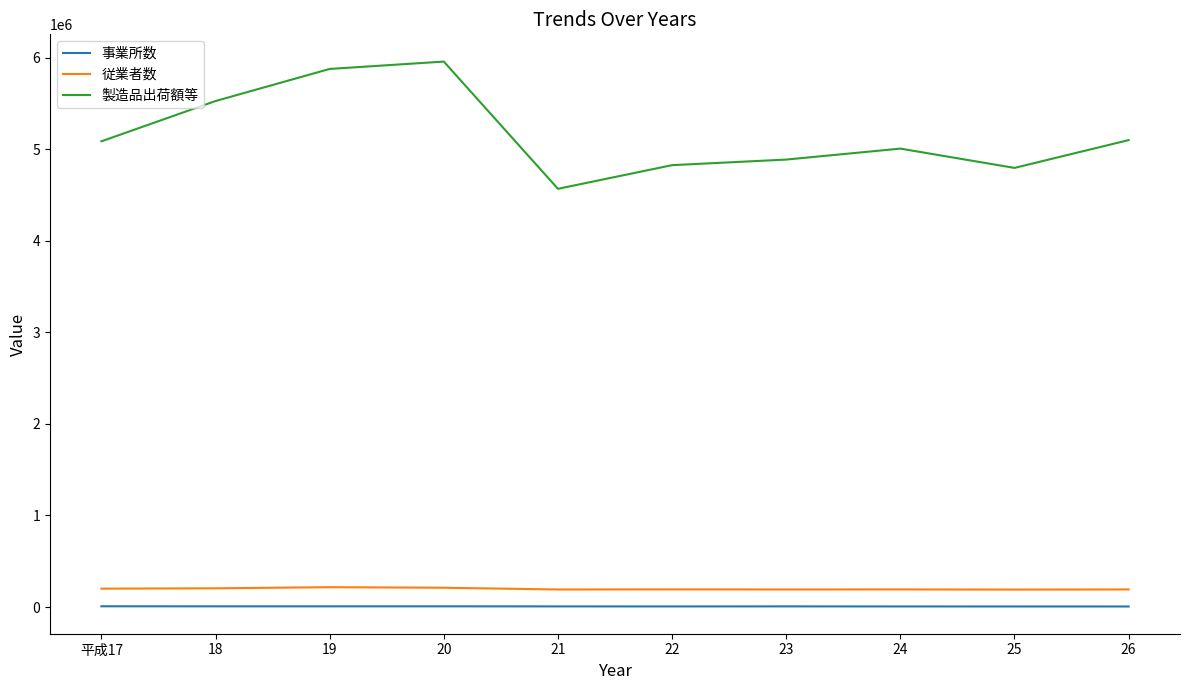

What position from the left is 23?

7